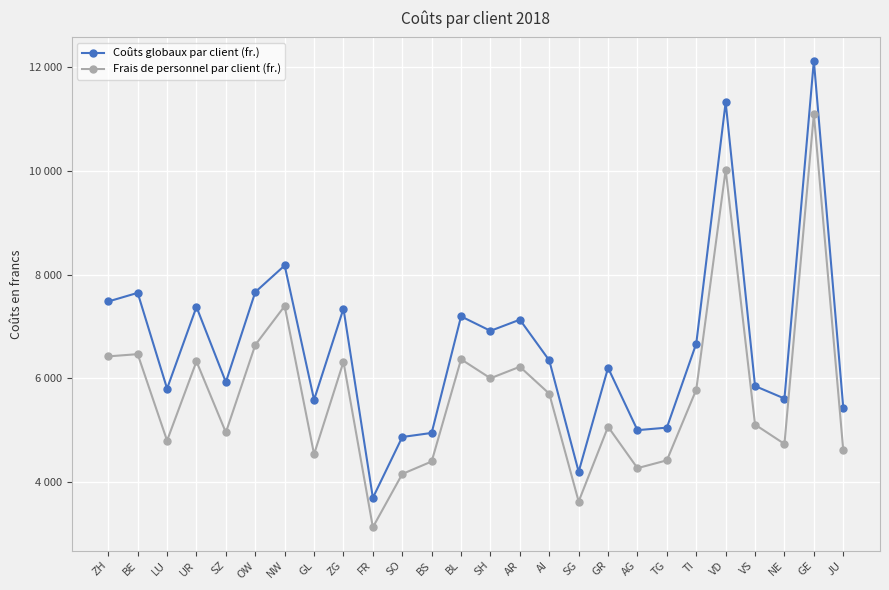

What is the value of the Frais de personnel par client (fr.) point at the 10th from the left?

3128.0